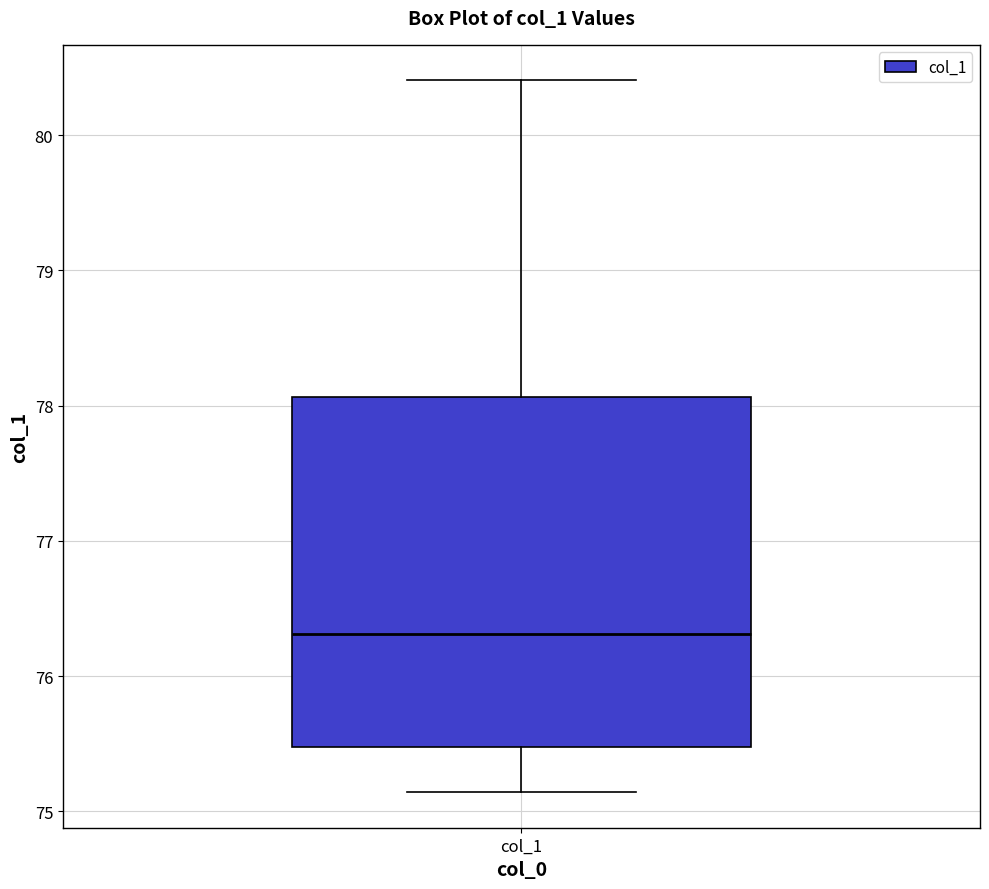

Where does the upper whisker of the box for col_1 end on the y-axis? The values are not printed on the chart, so give them approximately, as read against the axis.

80.4